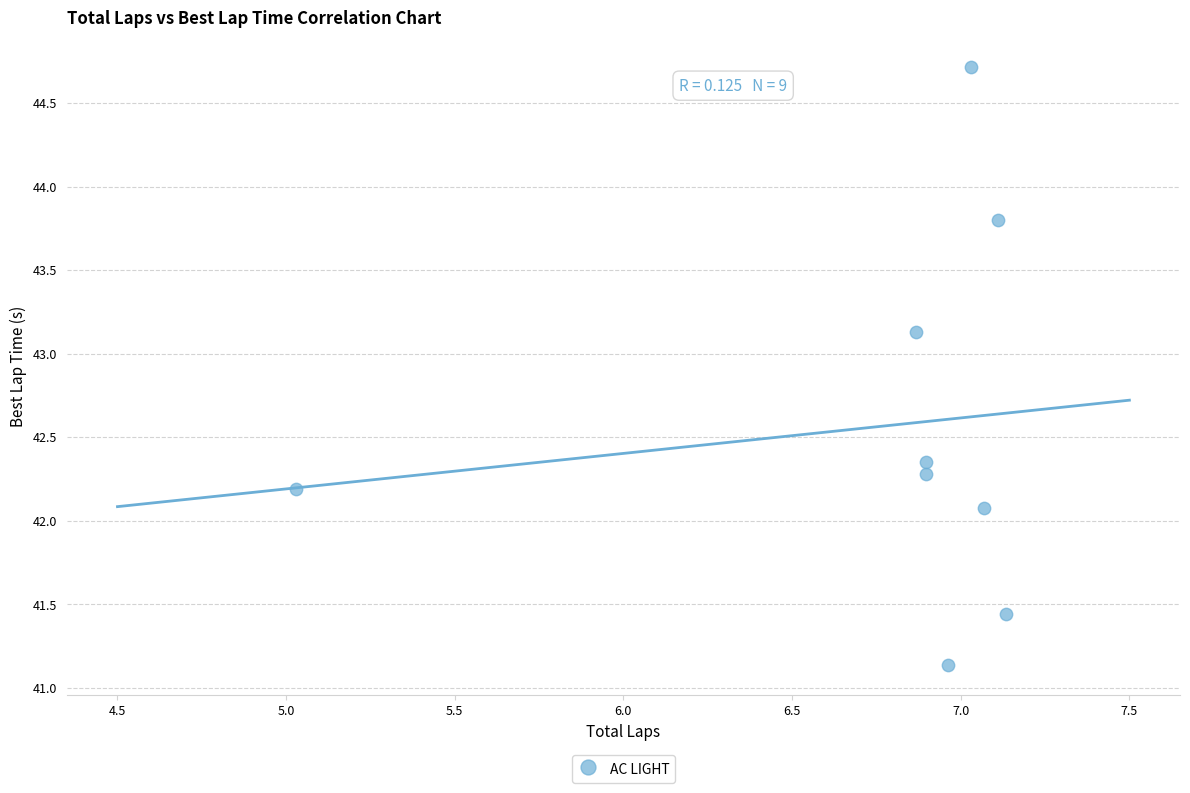

What Y value in the scatter plot is closest to 42?

42.1